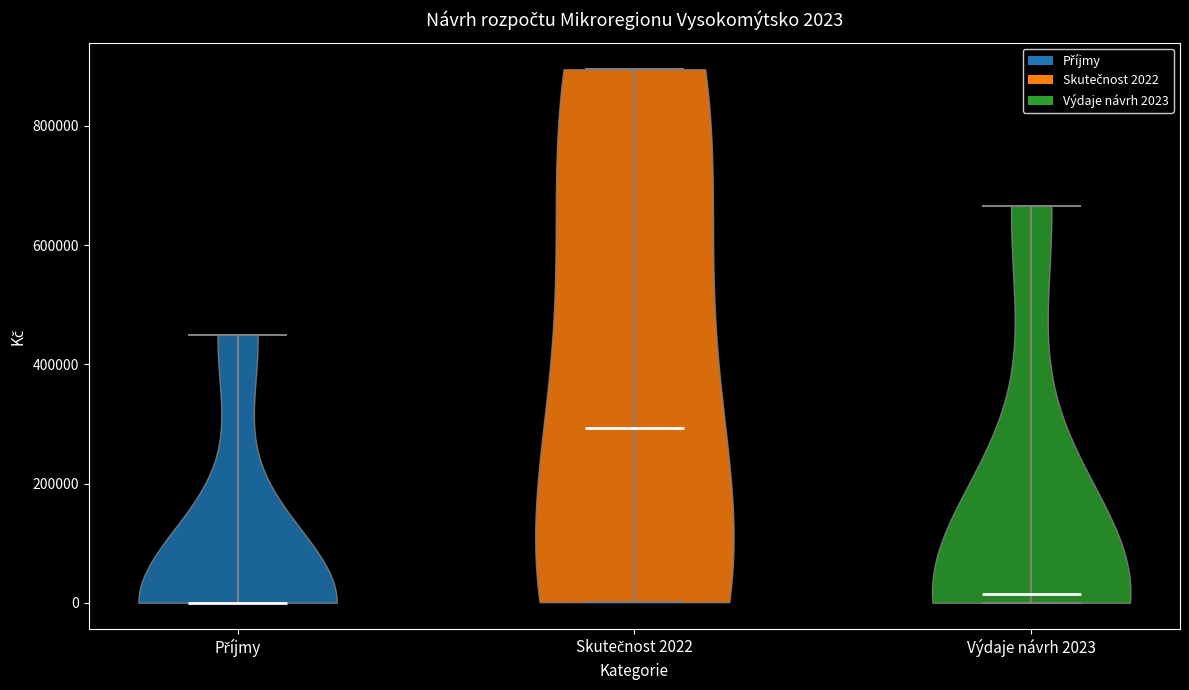

Which violin has the highest median line?

Skutečnost 2022